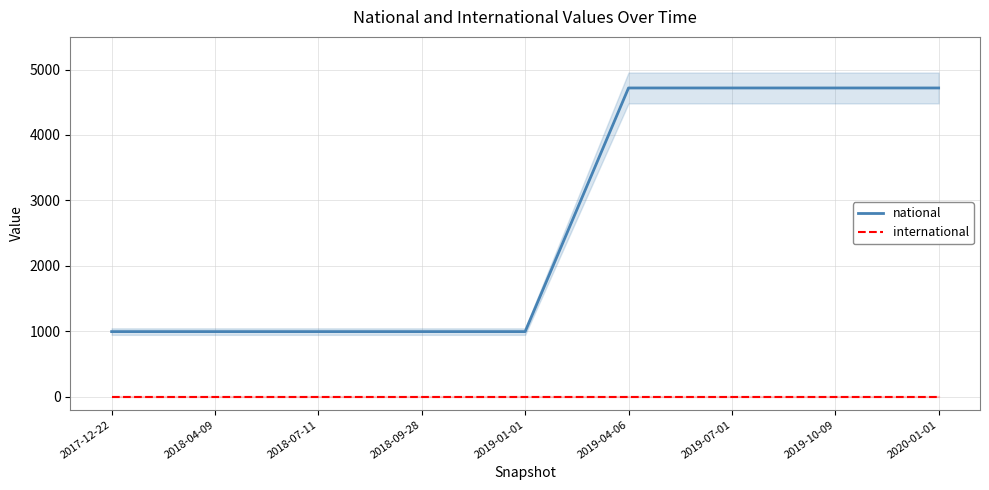

True or false: national has more than 0 points higher than both neighbors.

False